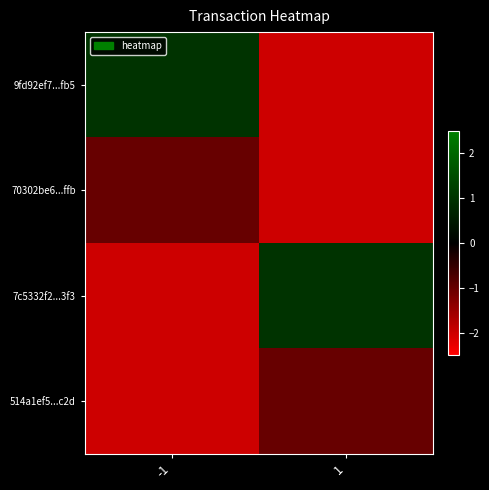

Which has a higher value, -1 or 1?

-1